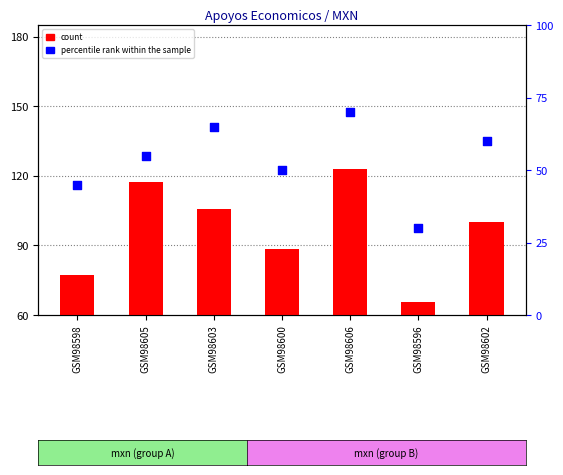

What is the ratio of the value at GSM98600 to the value at GSM98602?

0.9